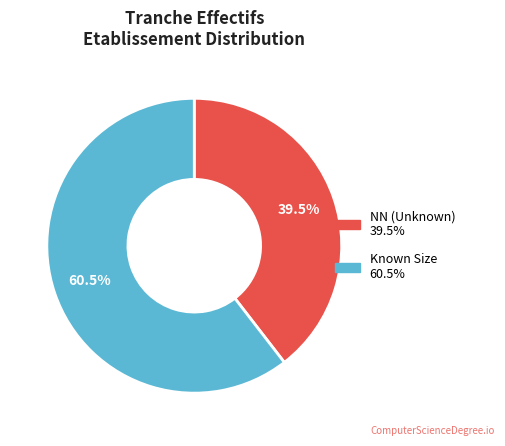

Is there a majority slice in this chart?

Yes